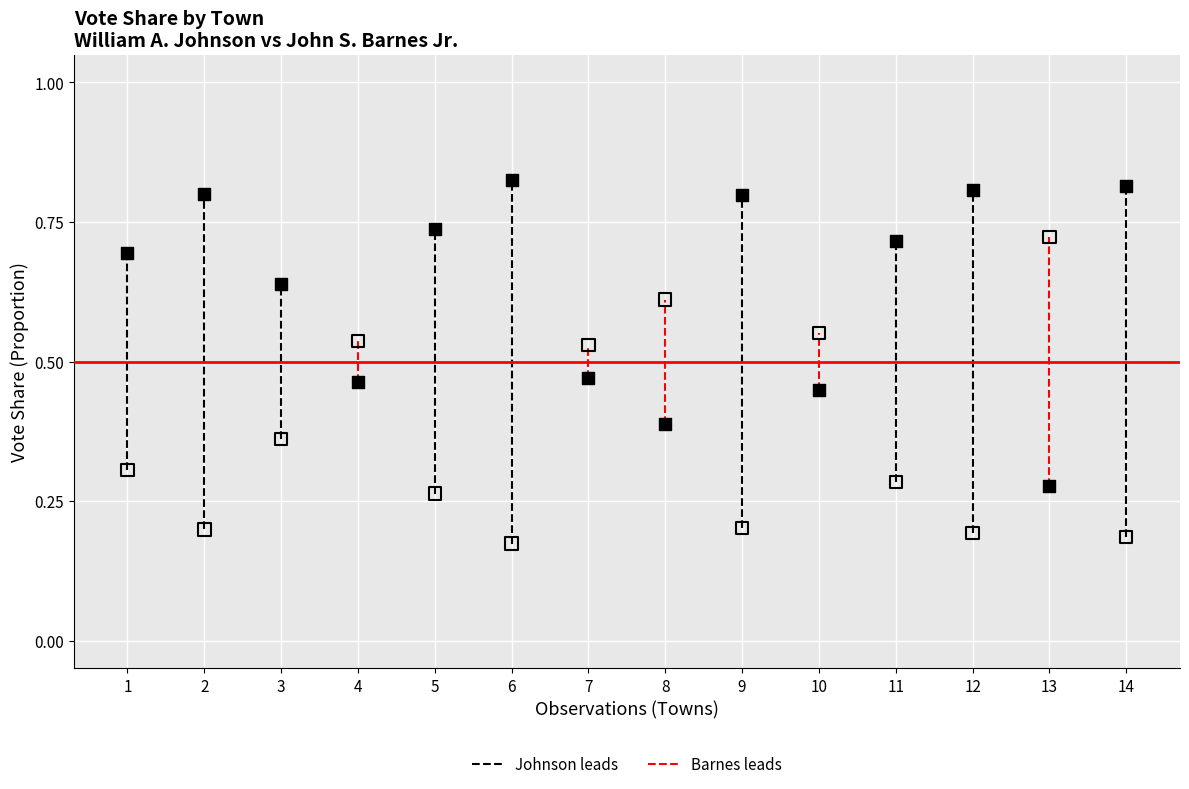

Across all data points, what is the range of X values (max minus min)?

13.0